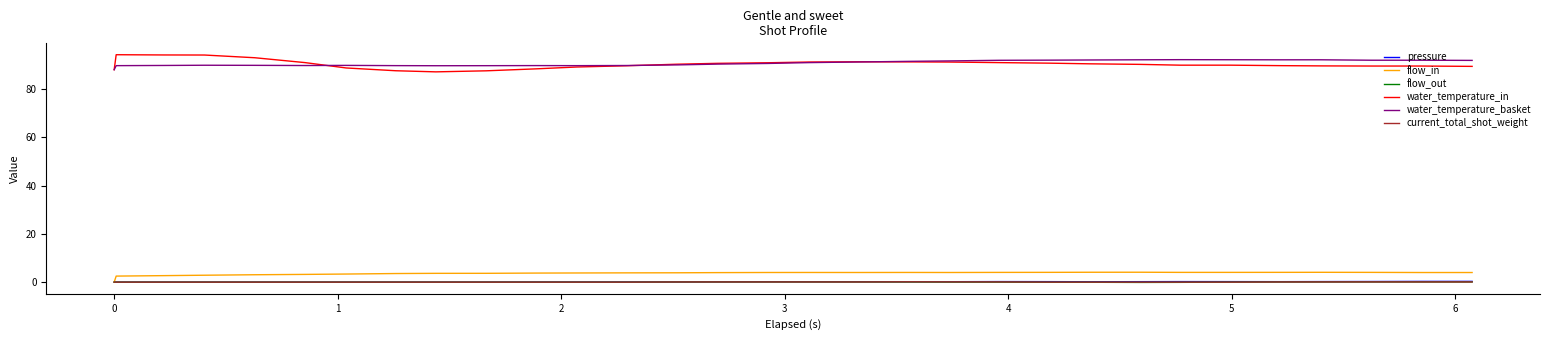

True or false: water_temperature_in and flow_out intersect in this chart.

False